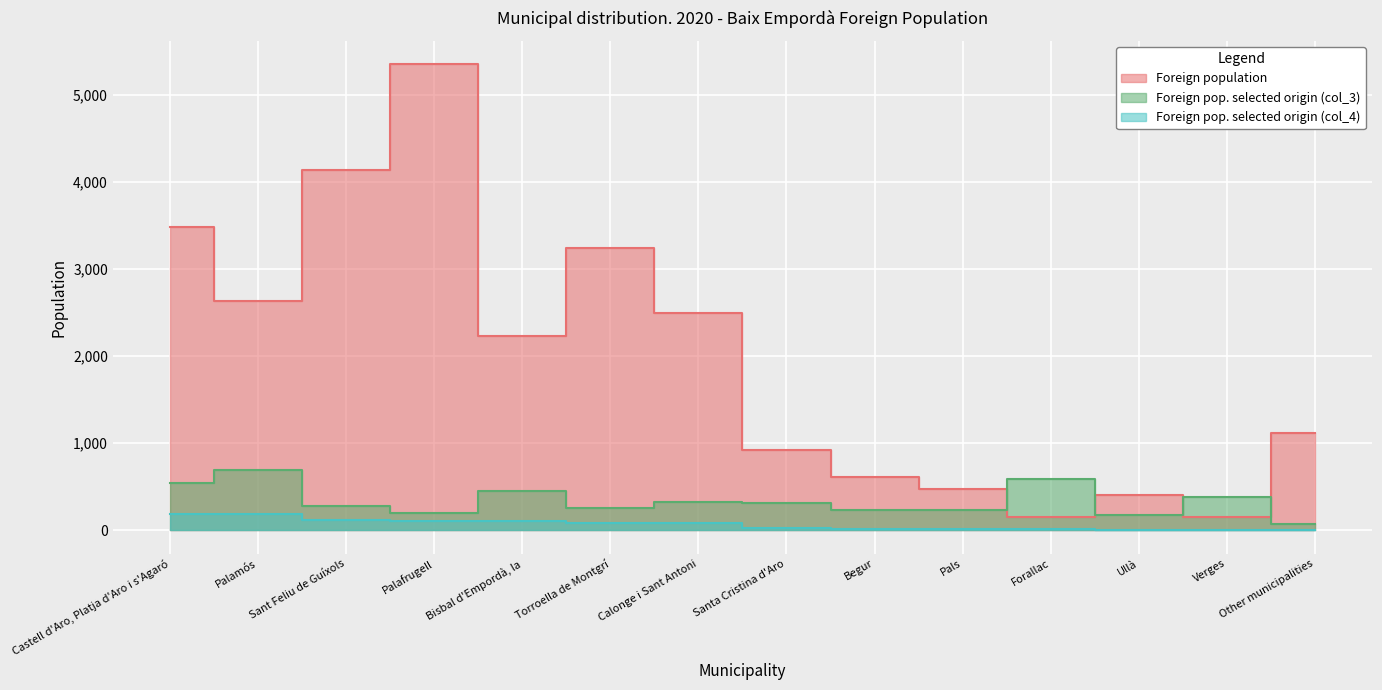

At which label does Foreign pop. selected origin (col_4) first exceed 81?

Castell d'Aro, Platja d'Aro i s'Agaró